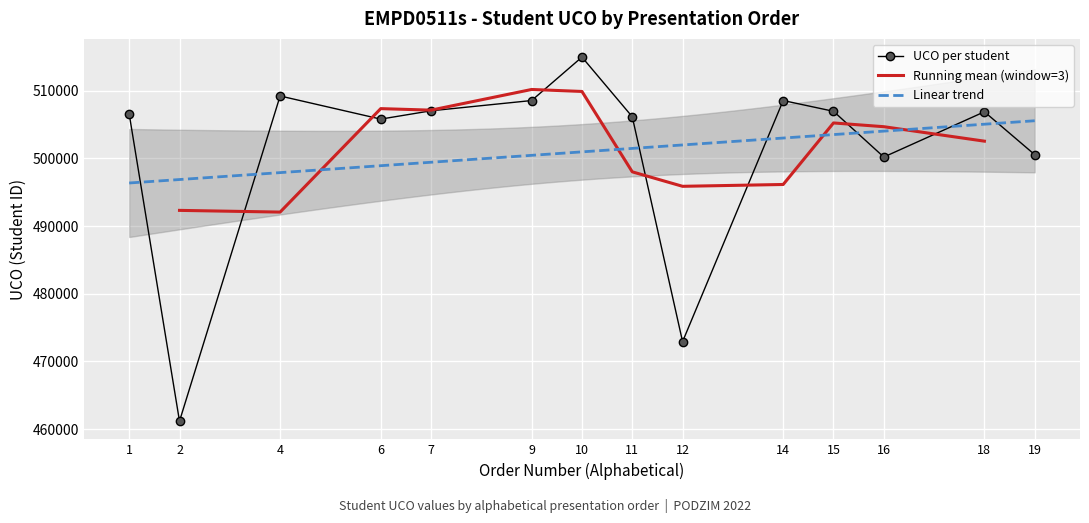

What is the smallest value displayed?

461169